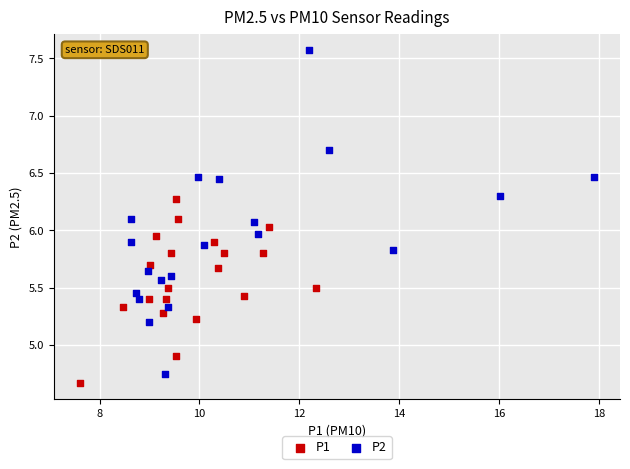

Which series contains the highest Y value?

P2